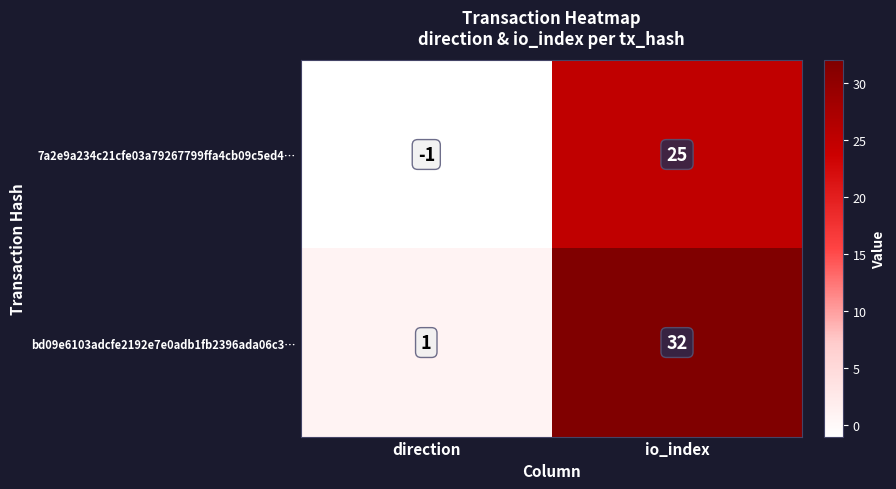

Which category has the lowest value across all series?

direction